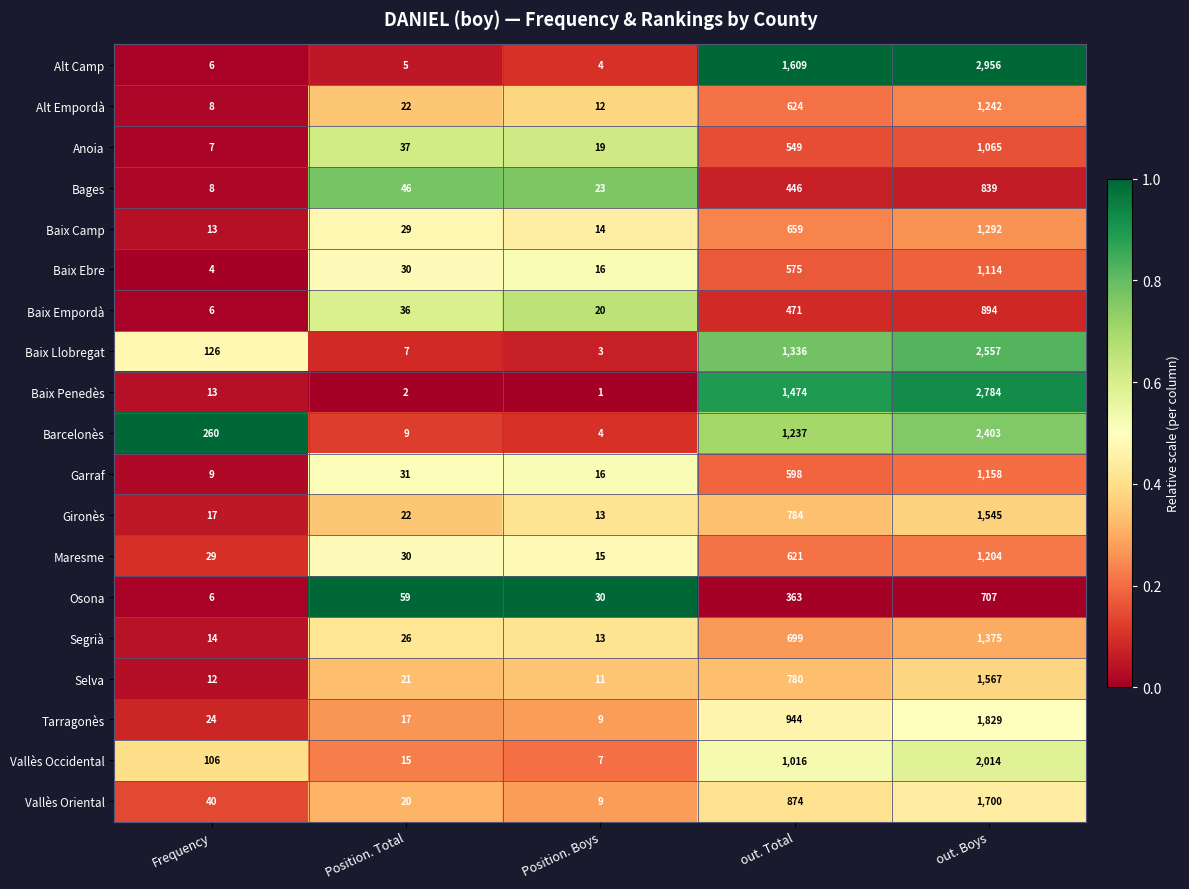

What is the difference between the second highest and second lowest values in the Segrià series?

685